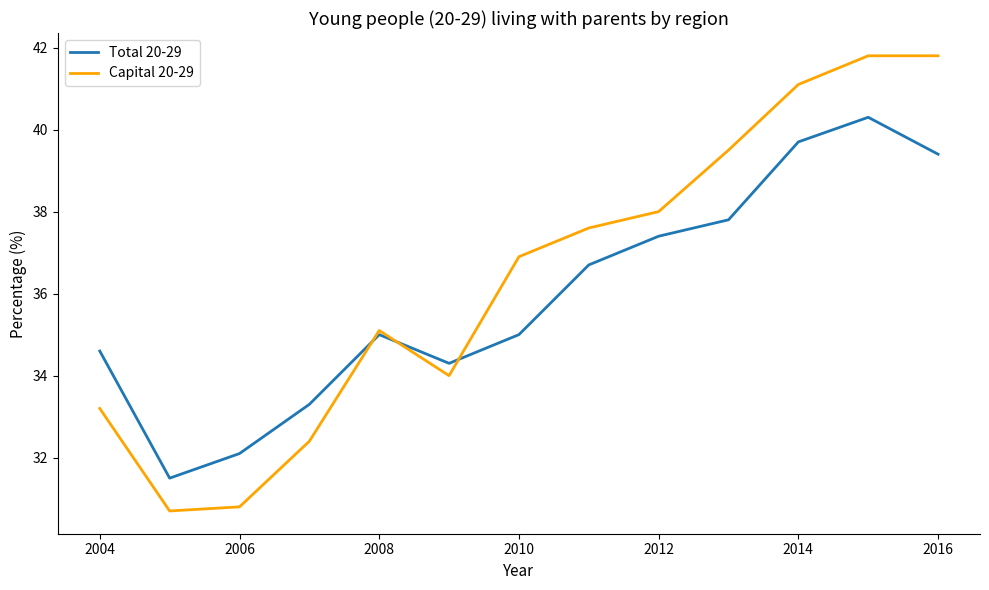

What is the lowest value of the Total 20-29 series?

31.5